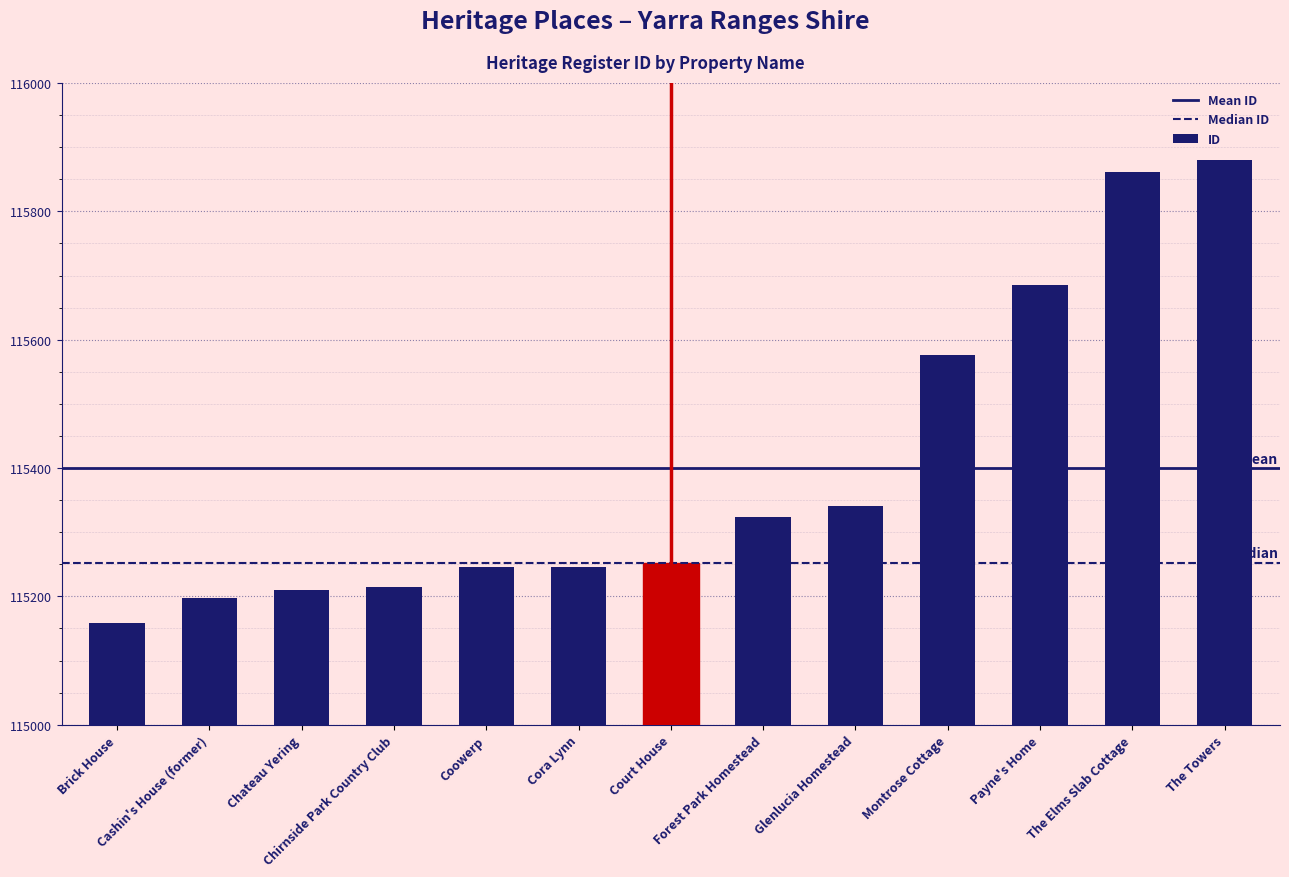

What is the average value?

115399